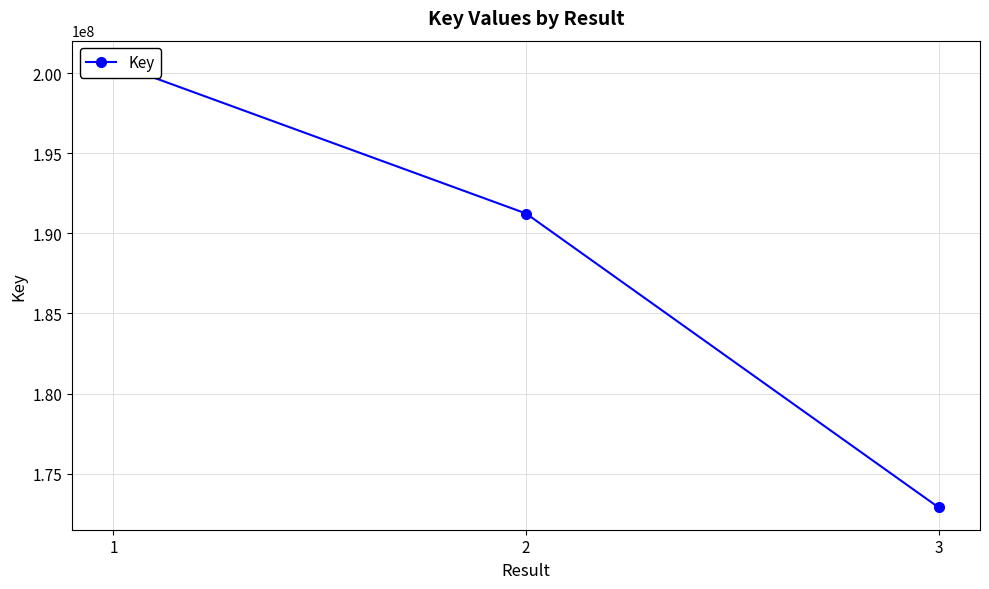

The value at 2 is 191237944. True or false?

True